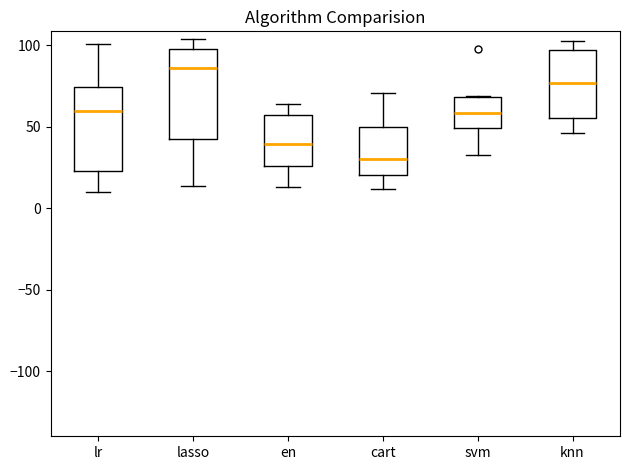

Where does the lower whisker of the box for en end on the y-axis? The values are not printed on the chart, so give them approximately, as read against the axis.

15